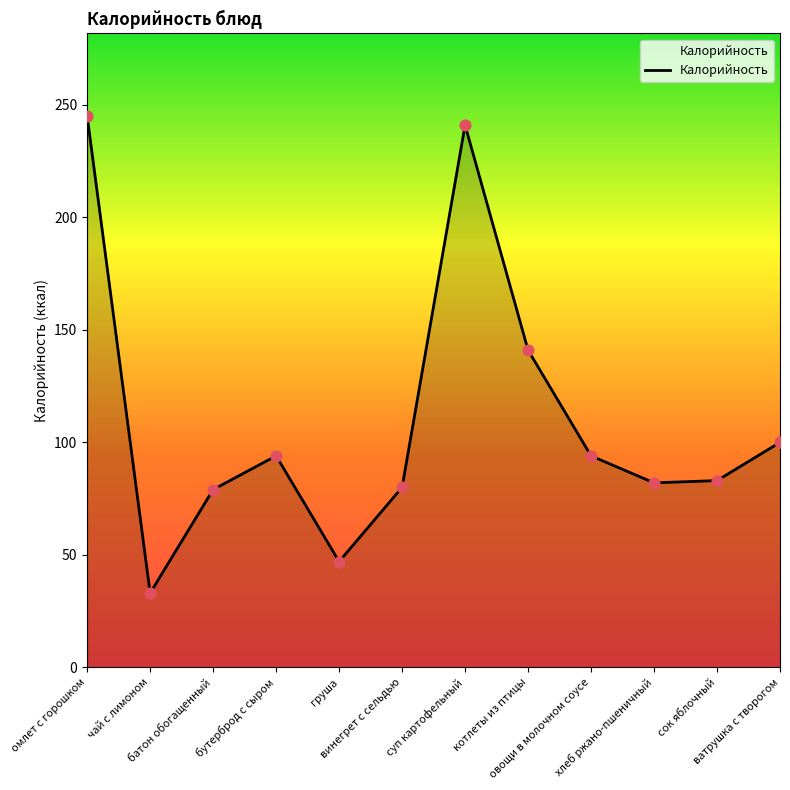

Between котлеты из птицы and батон обогащенный, which is larger?

котлеты из птицы